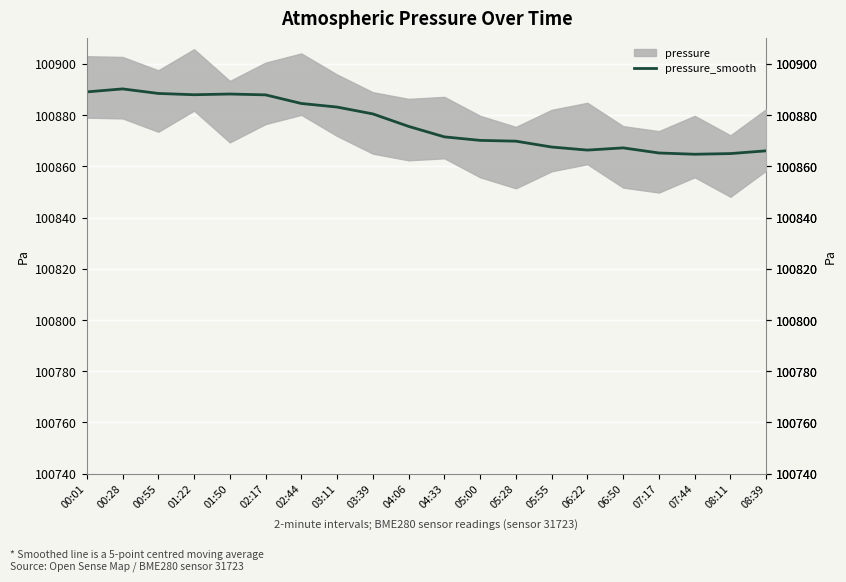

How many data points are above 100875?

10